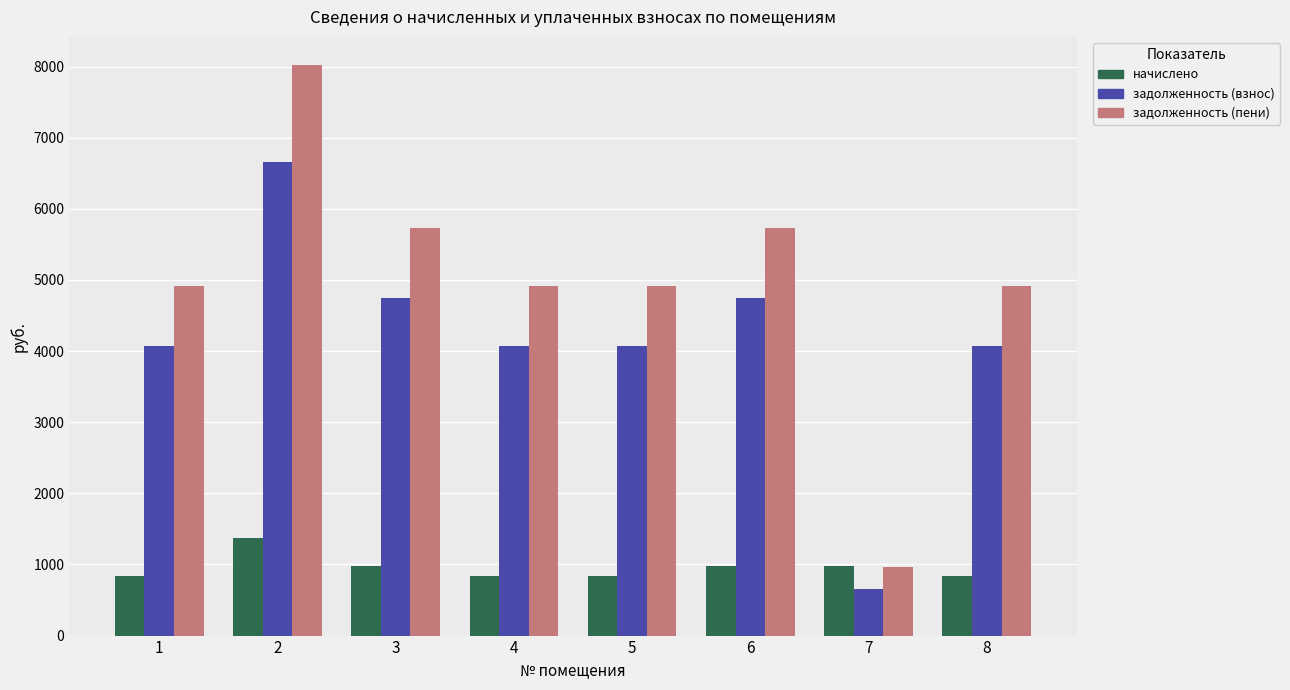

The value of начислено at 7 is 975.0. True or false?

True